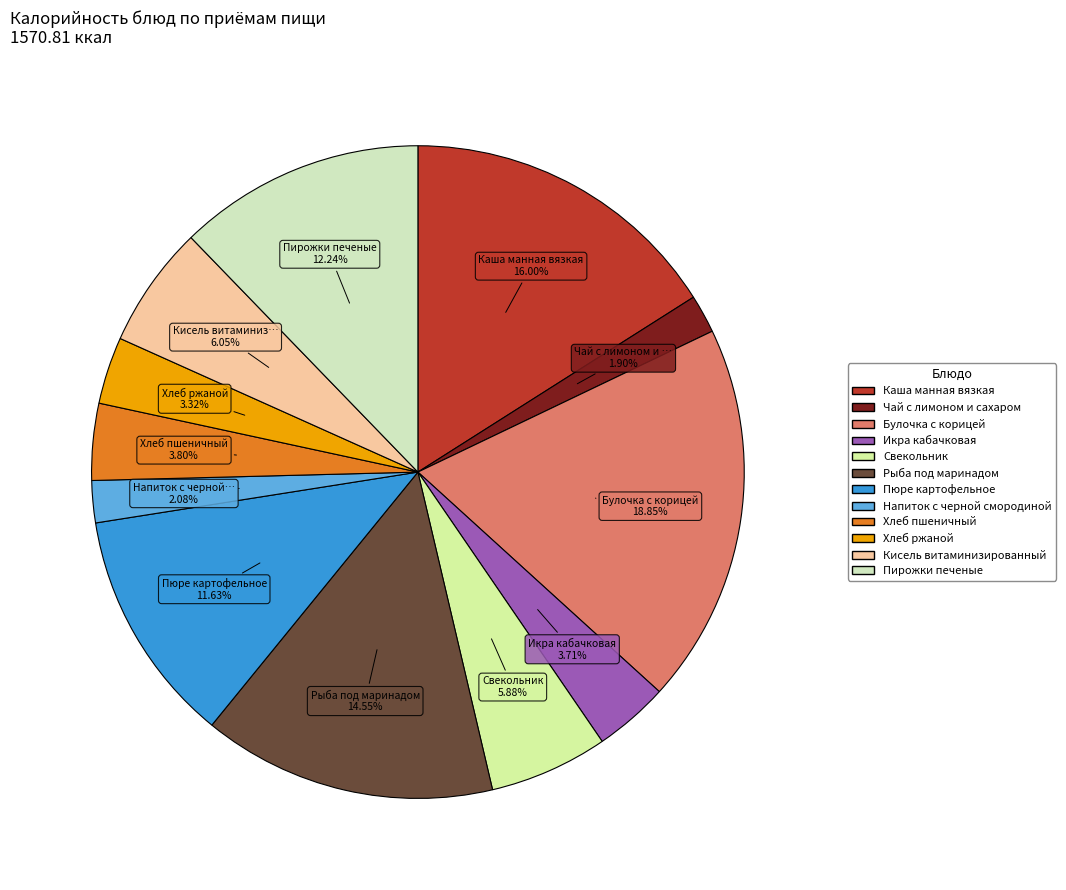

To the nearest percent, what portion does Пирожки печеные represent?

12%